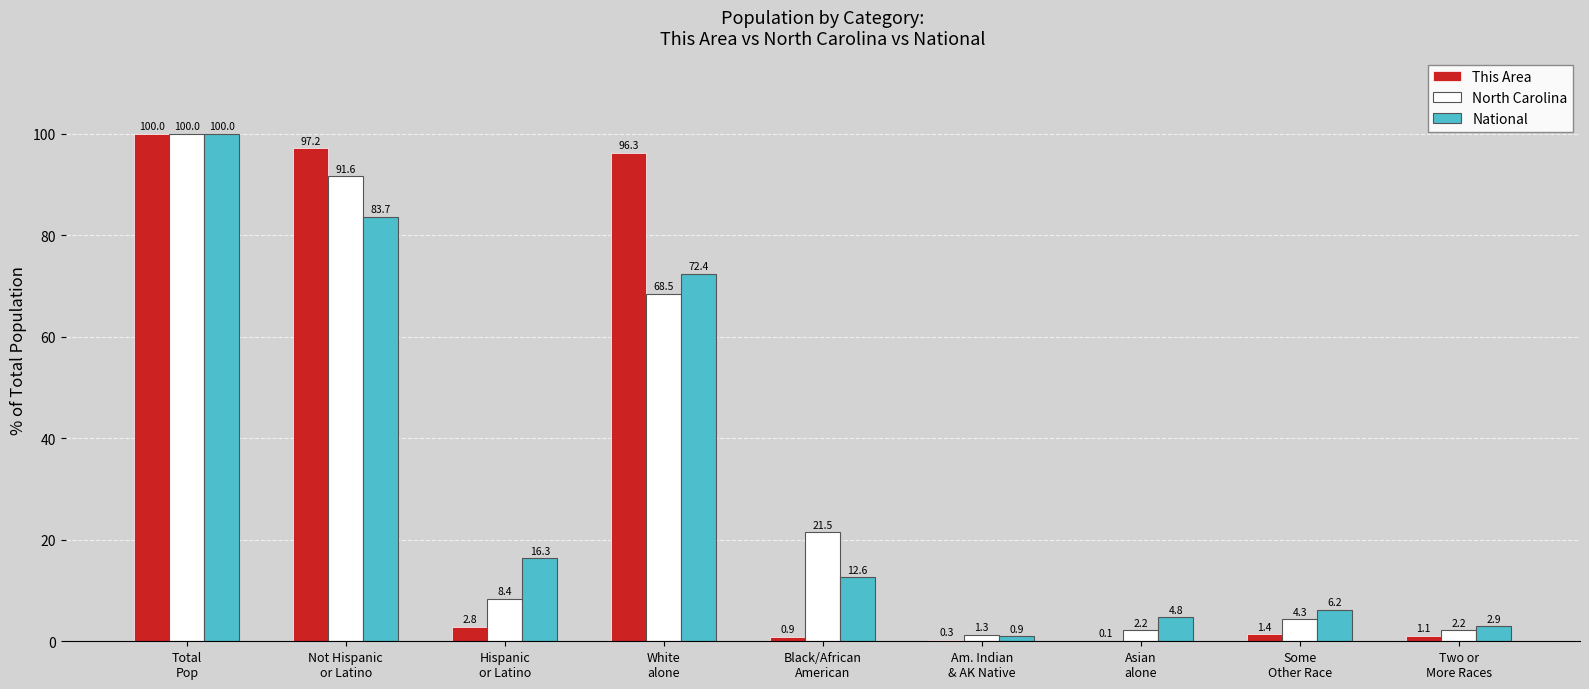

The North Carolina series shows 2.2 at Two or
More Races. True or false?

True